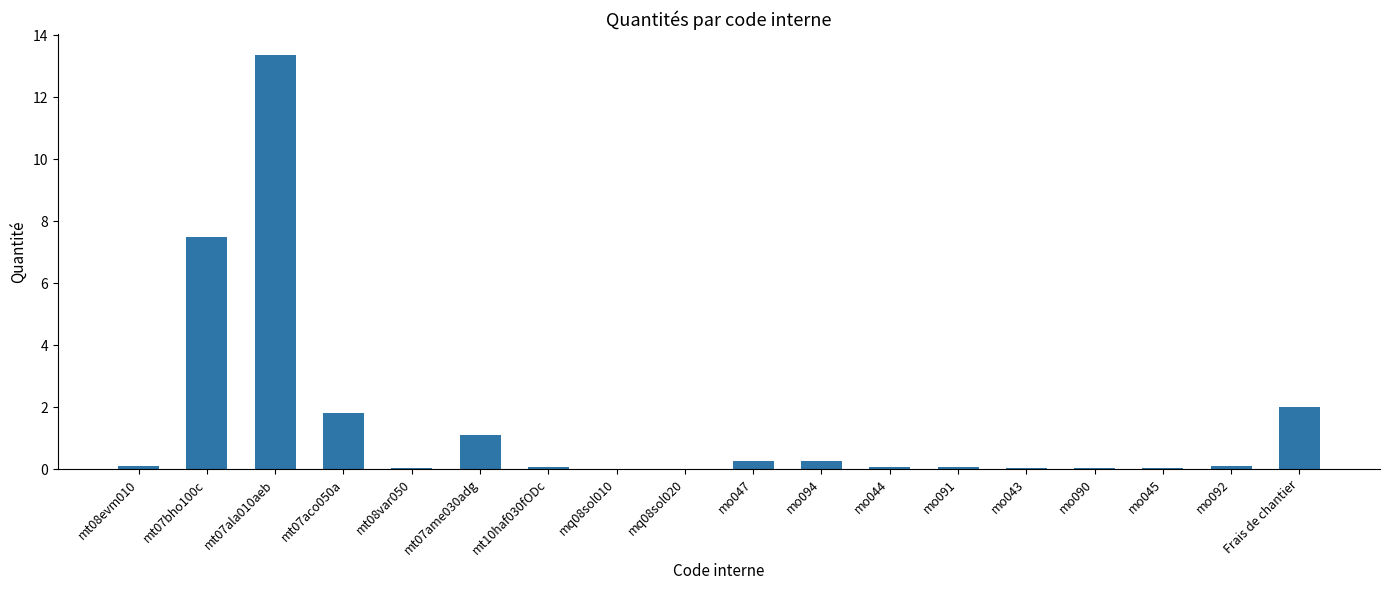

What is the sum of all values?

26.8